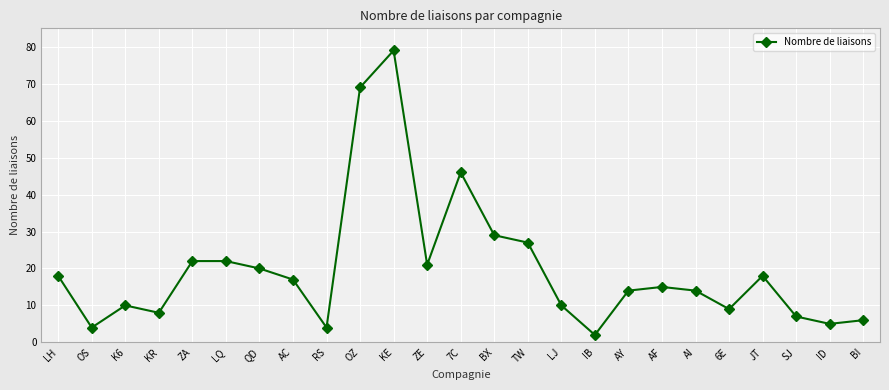

What is the maximum value shown in the chart?

79